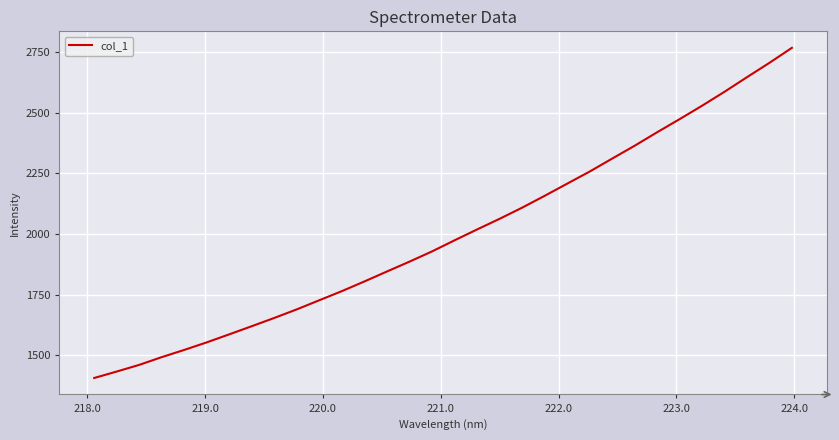

What is the greatest value displayed?

2767.1